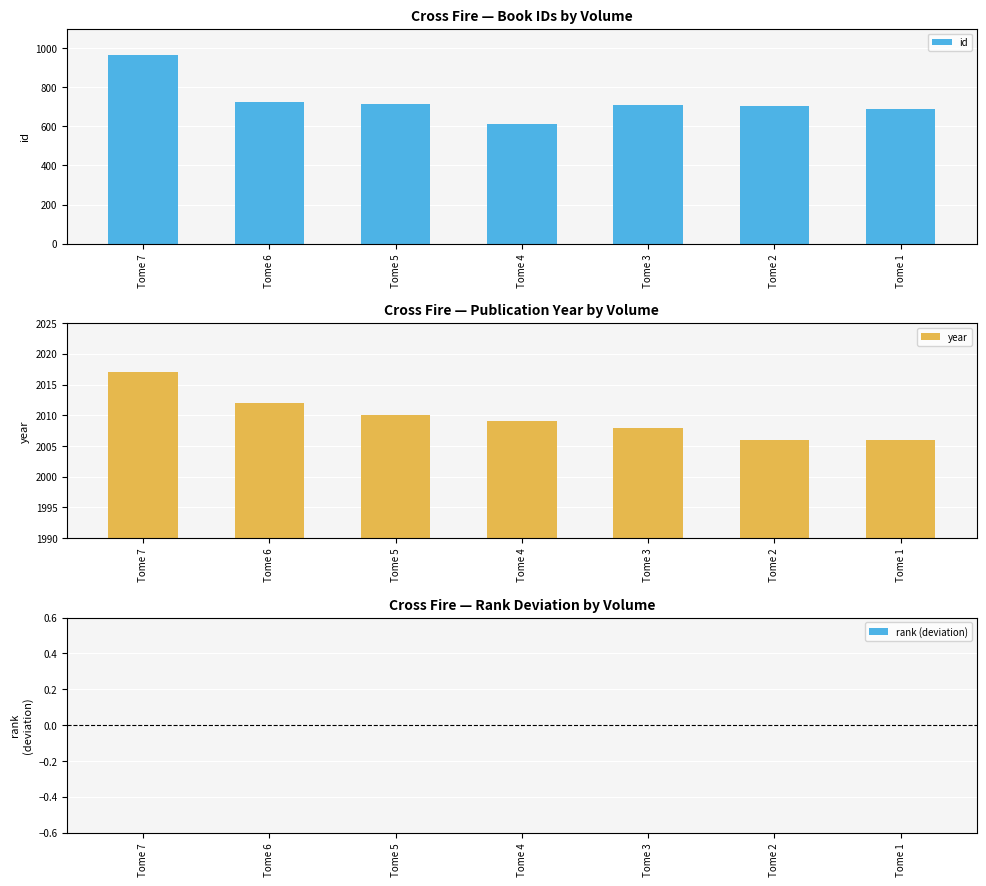

True or false: rank (deviation) has a value of 0 at Tome 4.

True